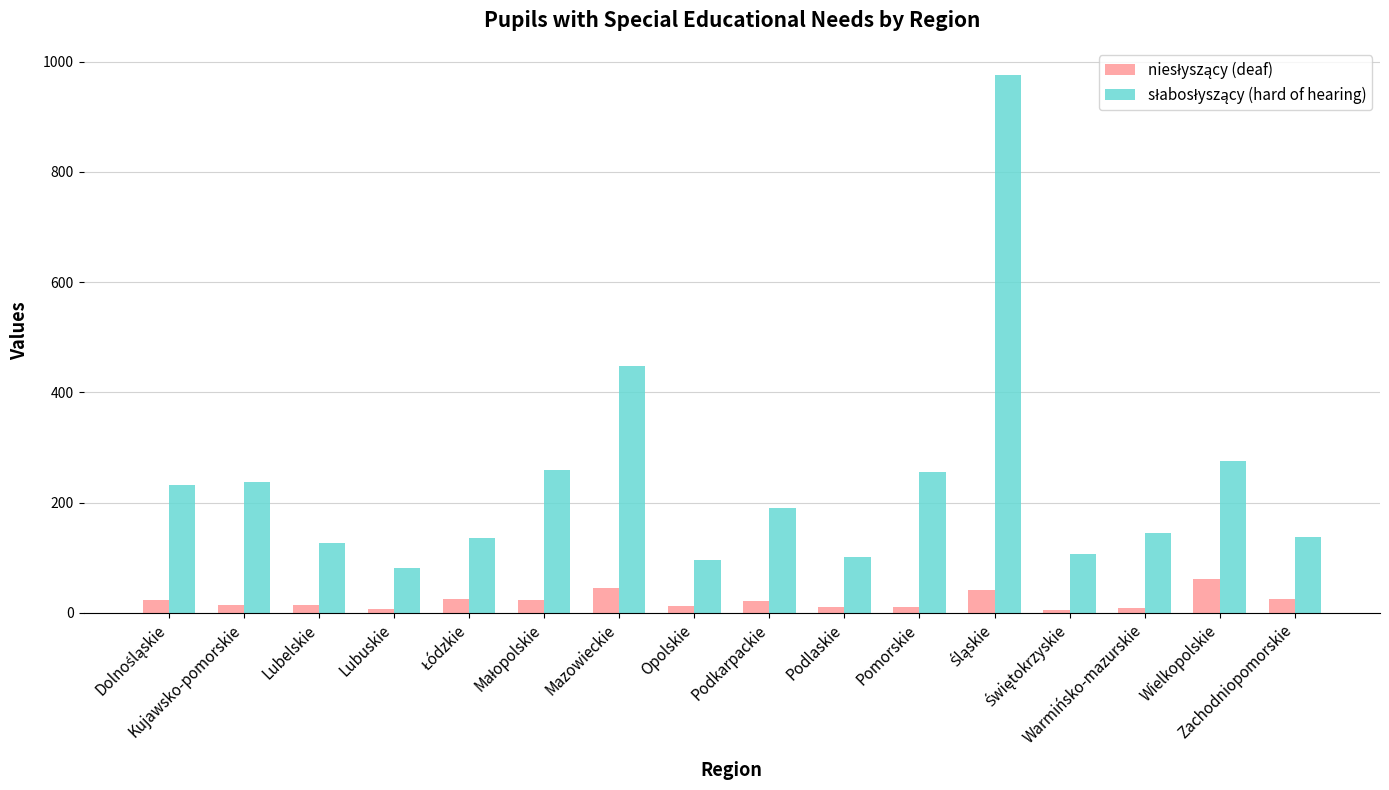

What is the maximum value shown in the chart?

976